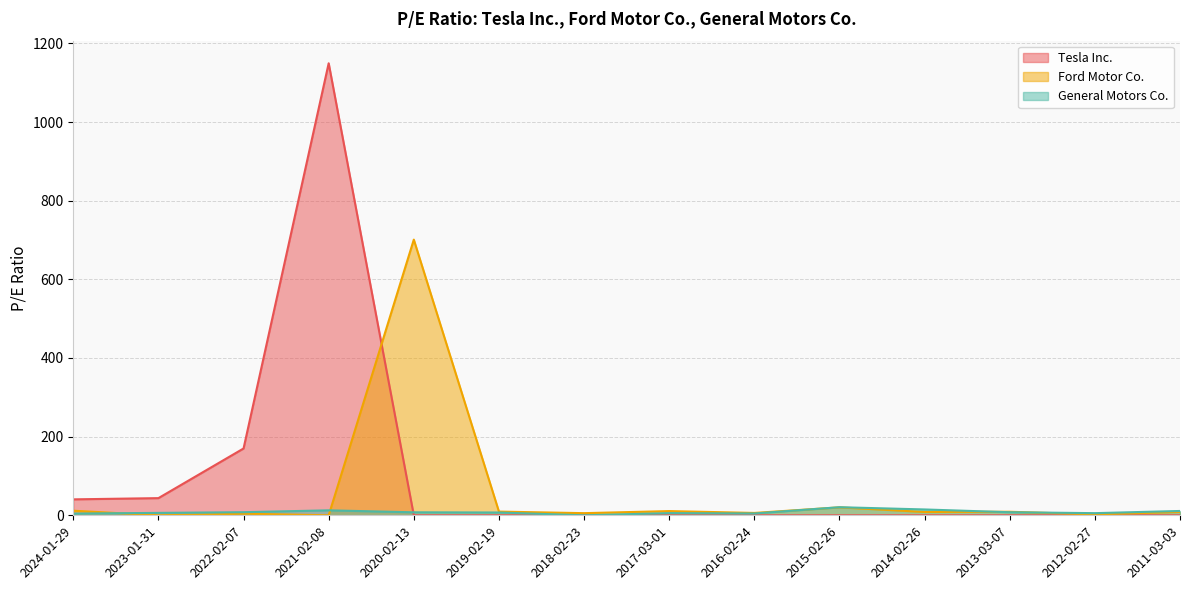

How many intersections are there between Tesla Inc. and Ford Motor Co.?

1